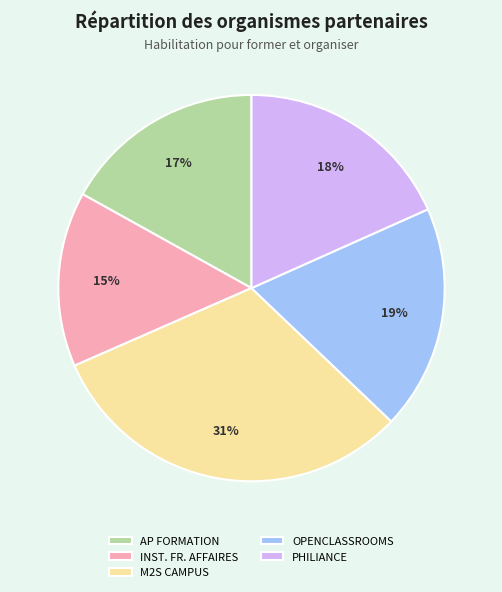

To the nearest percent, what is the difference between the AP FORMATION and OPENCLASSROOMS slice percentages?

2%